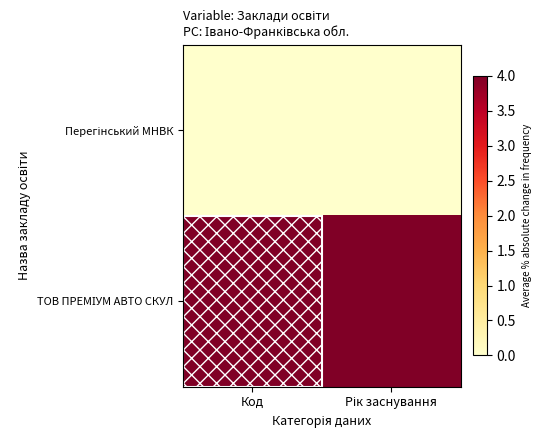

What is the total value across all series at Рік заснування?

4